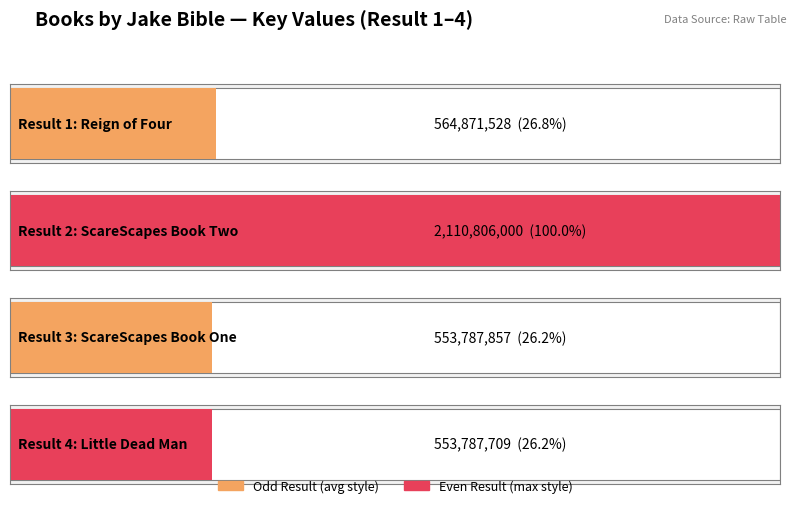

Approximately how many times larger is the value at 2 compared to 4?

3.8